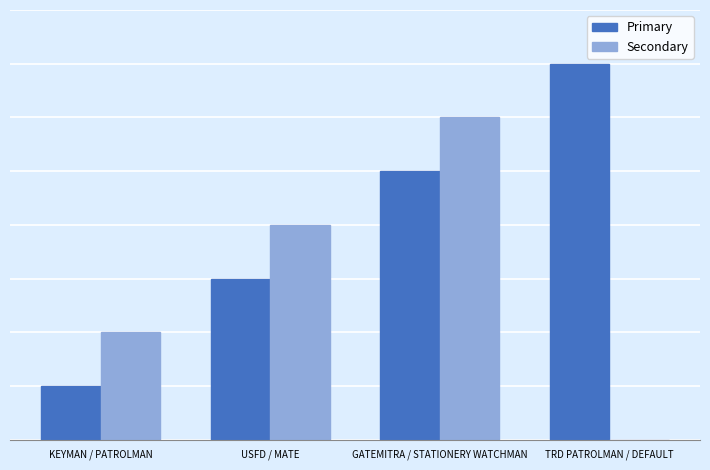

Reading left to right, extract all data points from this chart.

Primary: KEYMAN / PATROLMAN=1	USFD / MATE=3	GATEMITRA / STATIONERY WATCHMAN=5	TRD PATROLMAN / DEFAULT=7
Secondary: KEYMAN / PATROLMAN=2	USFD / MATE=4	GATEMITRA / STATIONERY WATCHMAN=6	TRD PATROLMAN / DEFAULT=0